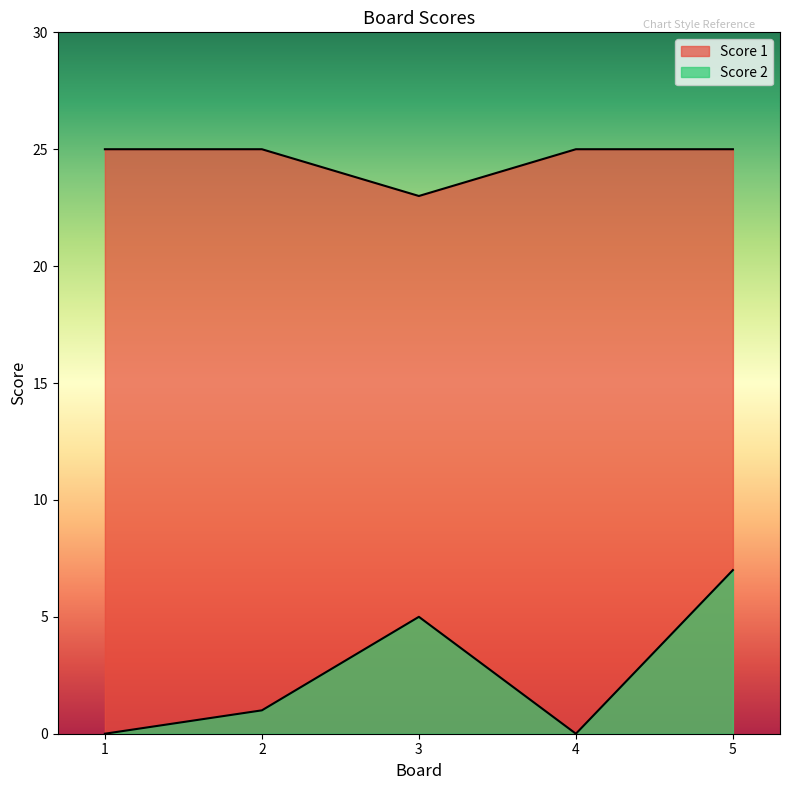

At which category does Score 2 reach its first local valley?

4